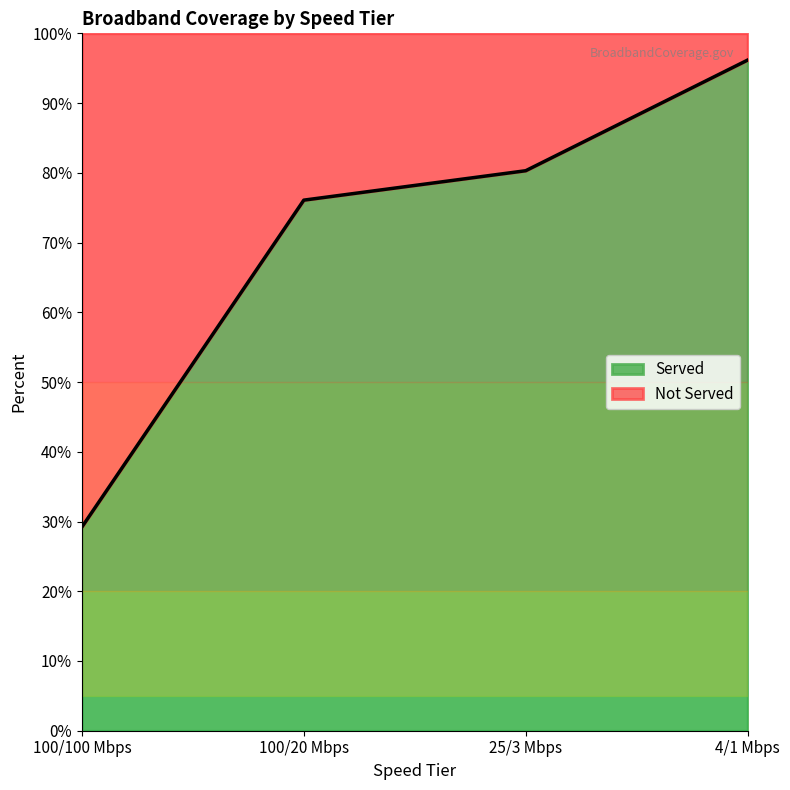

List the labels in order of value, smallest first.

100/100 Mbps, 100/20 Mbps, 25/3 Mbps, 4/1 Mbps